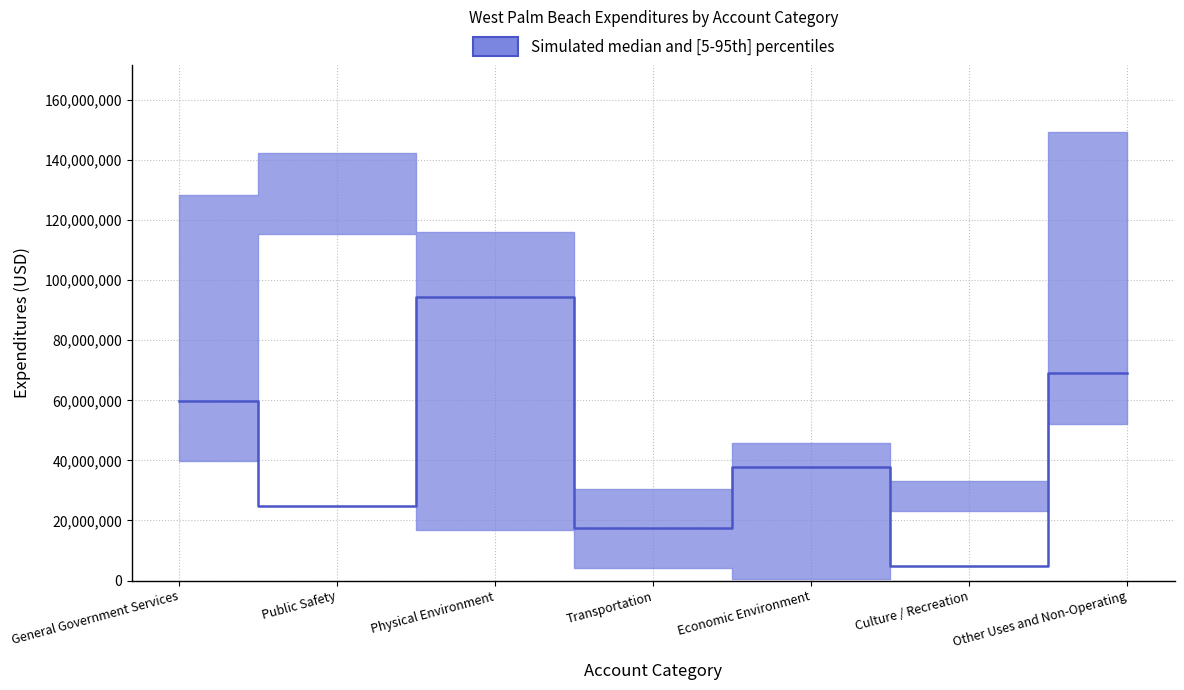

Reading left to right, transcribe all the data shown in this chart.

upper: General Government Services=128239855	Public Safety=142163460	Physical Environment=115989023	Transportation=30410946	Economic Environment=45726035	Culture / Recreation=33066351	Other Uses and Non-Operating=149333337
lower: General Government Services=39851137	Public Safety=115442037	Physical Environment=16724310	Transportation=4069177	Economic Environment=377312	Culture / Recreation=23289263	Other Uses and Non-Operating=52229006
median: General Government Services=59881512	Public Safety=24930302	Physical Environment=94329908	Transportation=17478860	Economic Environment=37868528	Culture / Recreation=4814237	Other Uses and Non-Operating=68931520